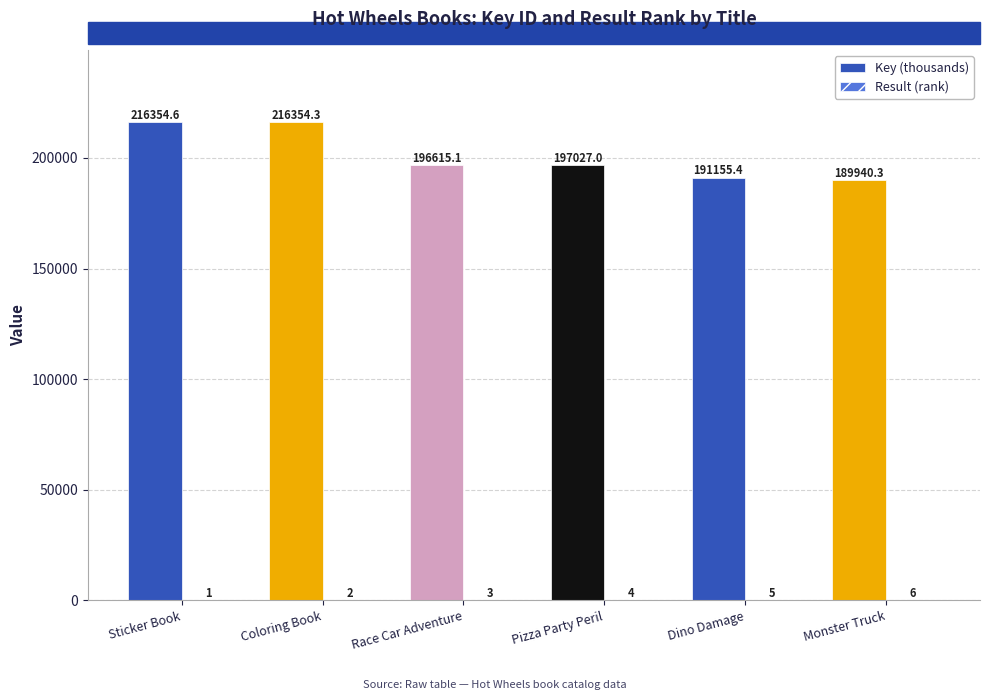

Which series has the largest total across all categories?

Key (thousands)